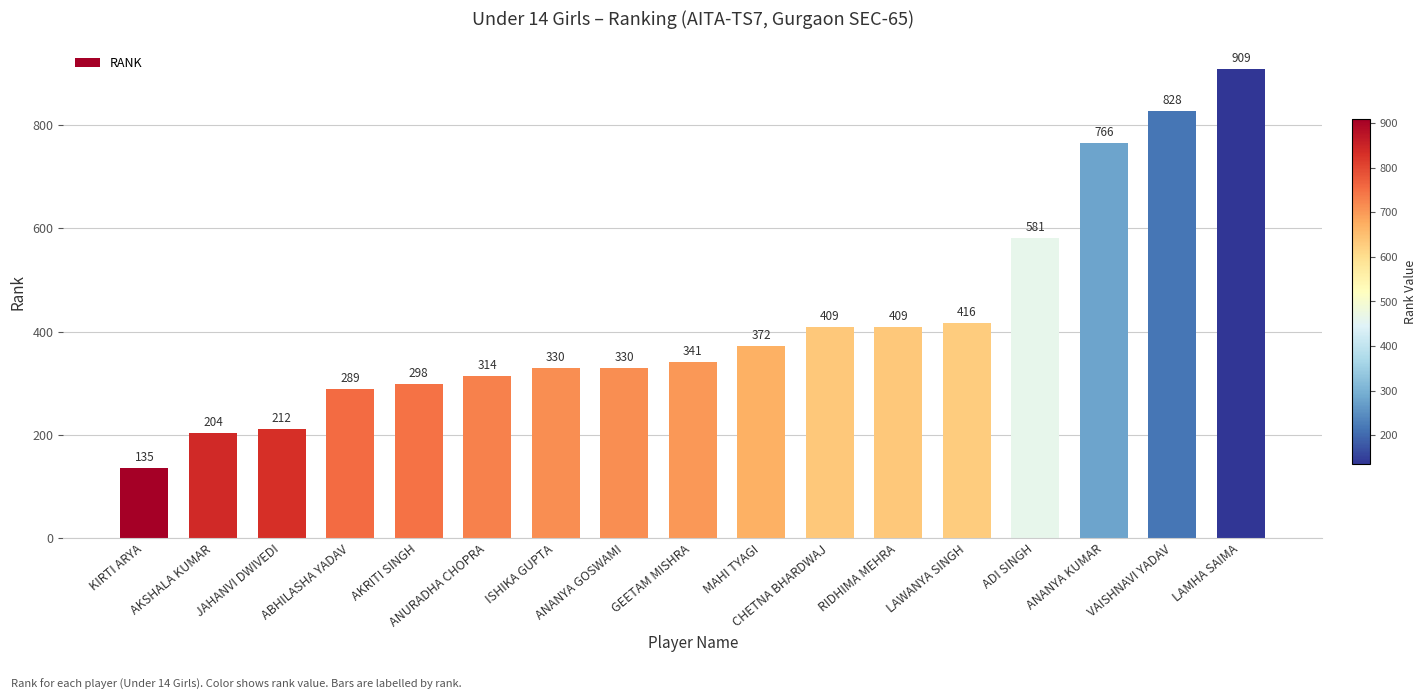

The chart shows a value of 61 at JAHANVI DWIVEDI. True or false?

False